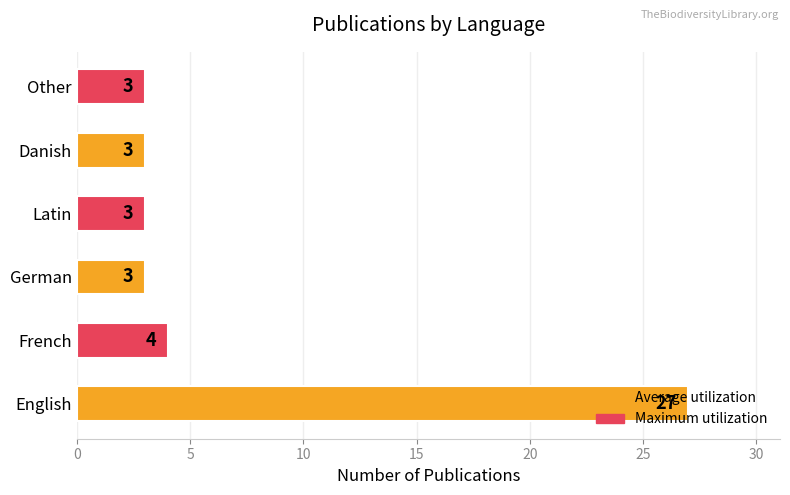

Between Other and French, which is larger?

French